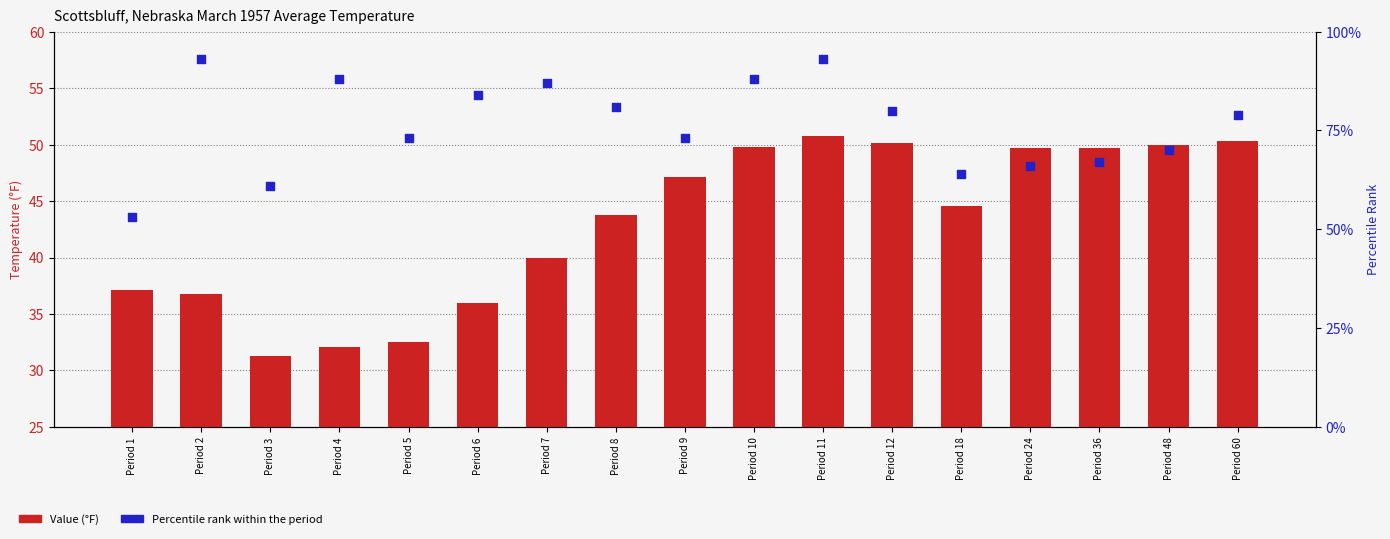

What are all the series names shown in the legend?

Value (°F), Percentile Rank